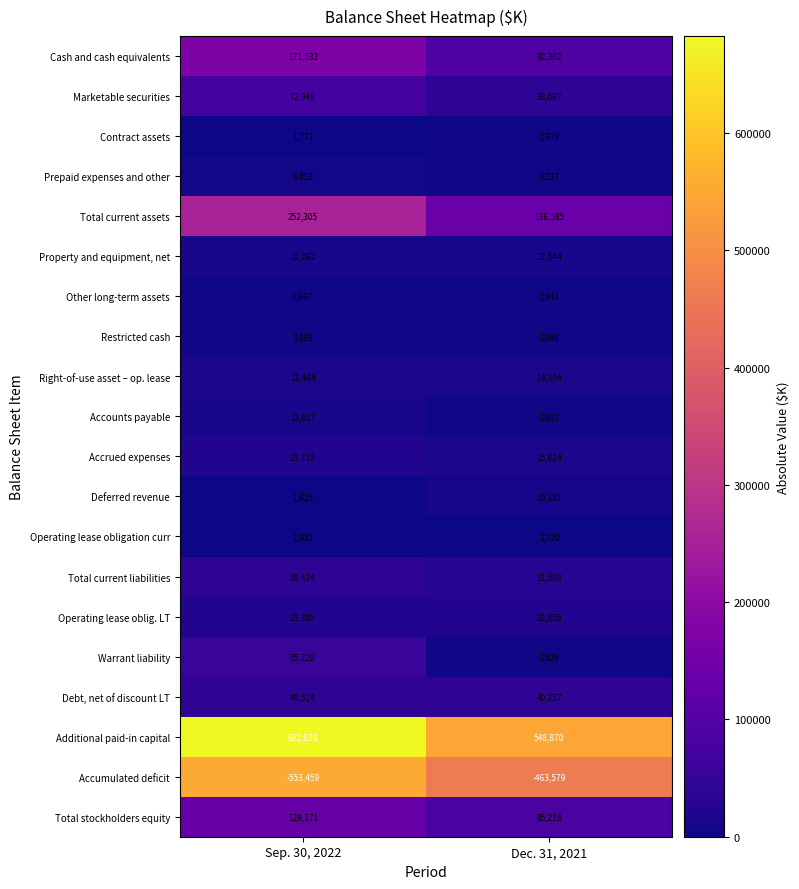

Rank the series at Sep. 30, 2022 from highest to lowest value.

Additional paid-in capital, Total current assets, Cash and cash equivalents, Total stockholders equity, Marketable securities, Warrant liability, Debt, net of discount LT, Total current liabilities, Accrued expenses, Operating lease oblig. LT, Right-of-use asset – op. lease, Accounts payable, Property and equipment, net, Prepaid expenses and other, Other long-term assets, Restricted cash, Operating lease obligation curr, Contract assets, Deferred revenue, Accumulated deficit